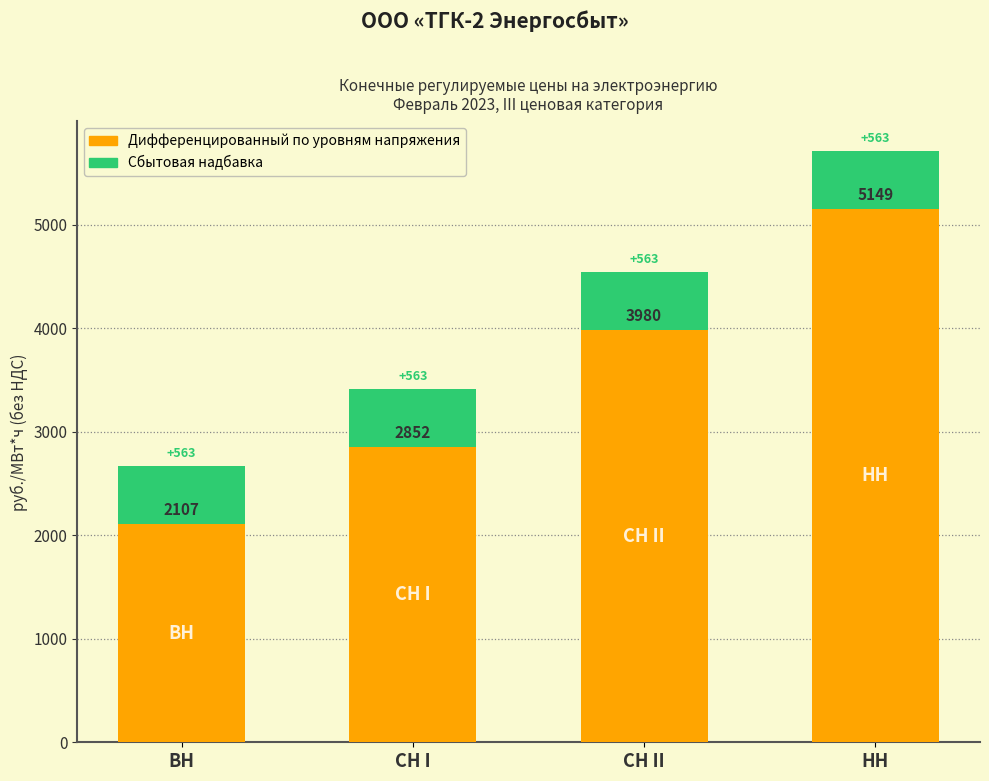

The value of Дифференцированный по уровням напряжения at ВН is 3454.4. True or false?

False